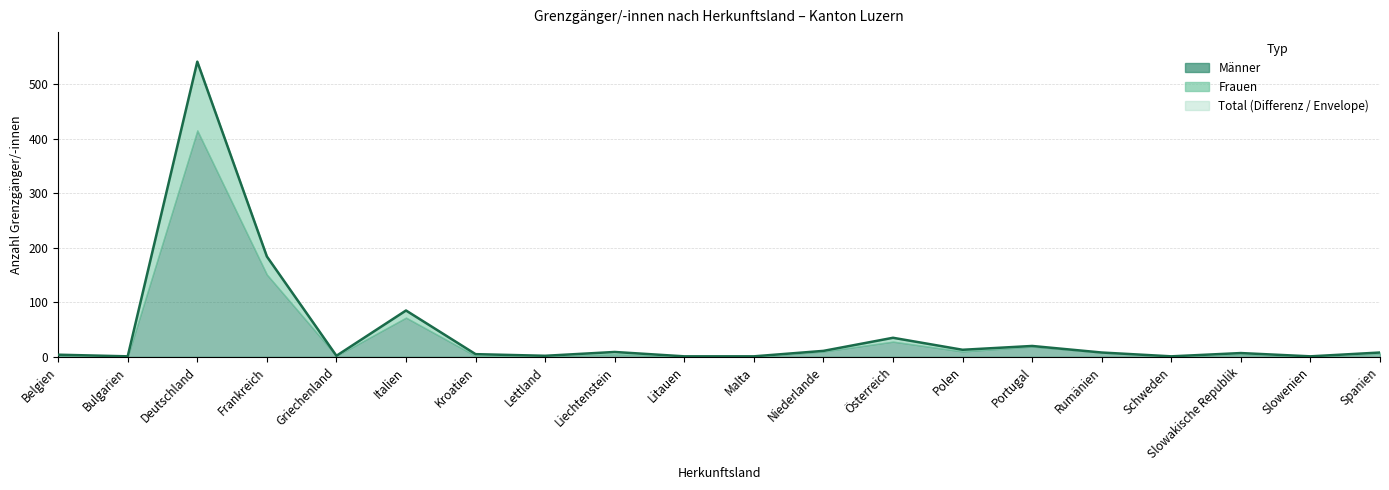

Is the value of Frauen at Niederlande greater than the value of Total at Kroatien?

No